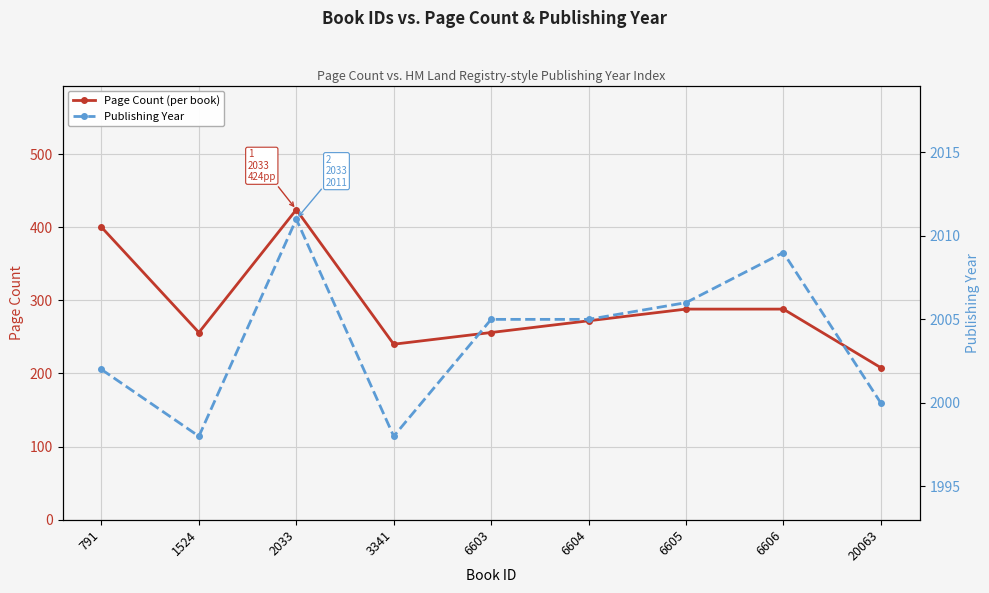

What is the difference between the Page Count values at 6604 and 1524?

16